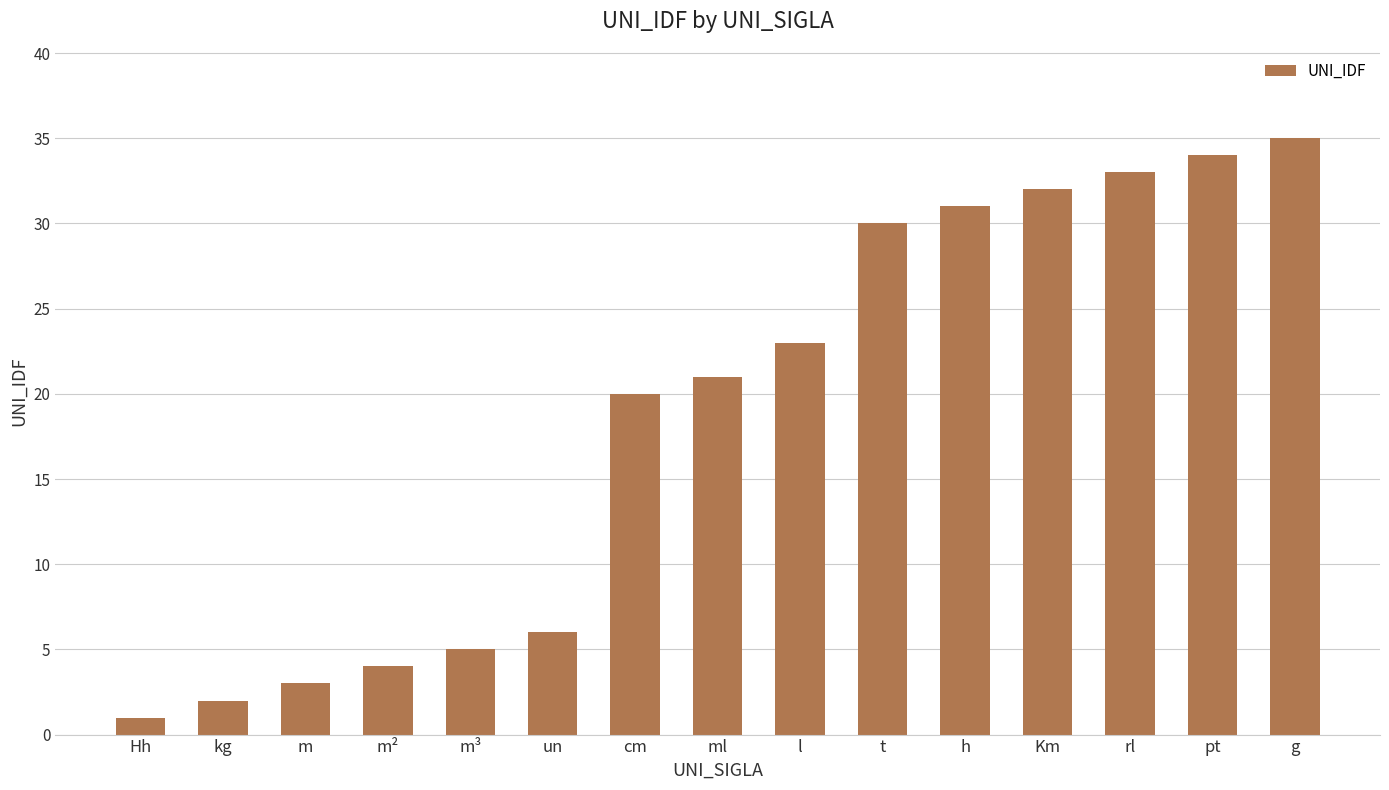

Are the bars grouped side by side (vs. stacked)?

No